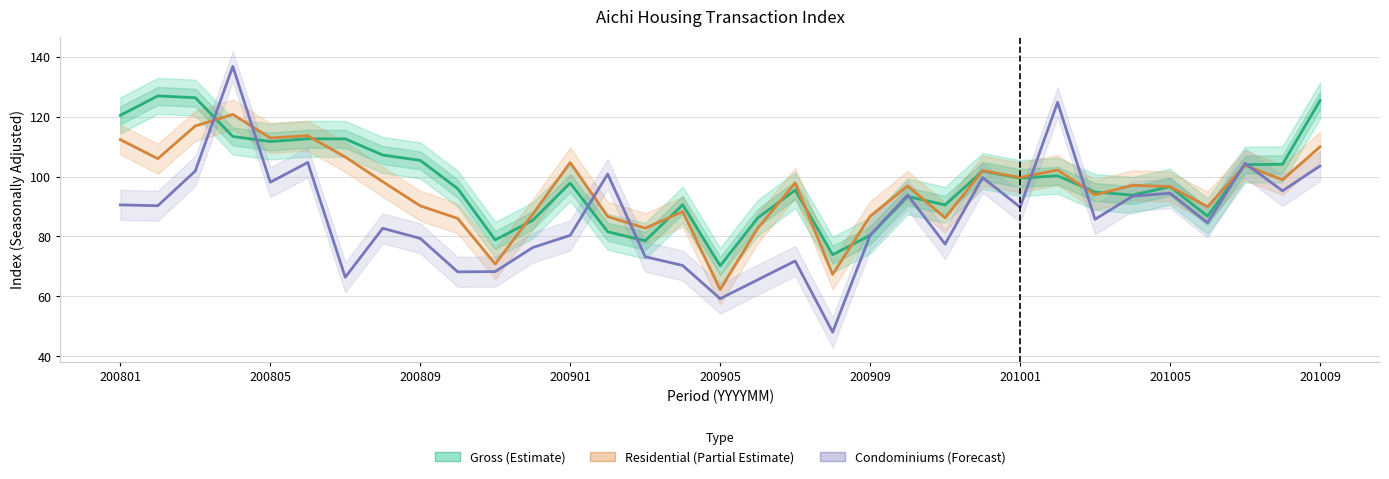

What is the label of the 1st point from the left?

200801